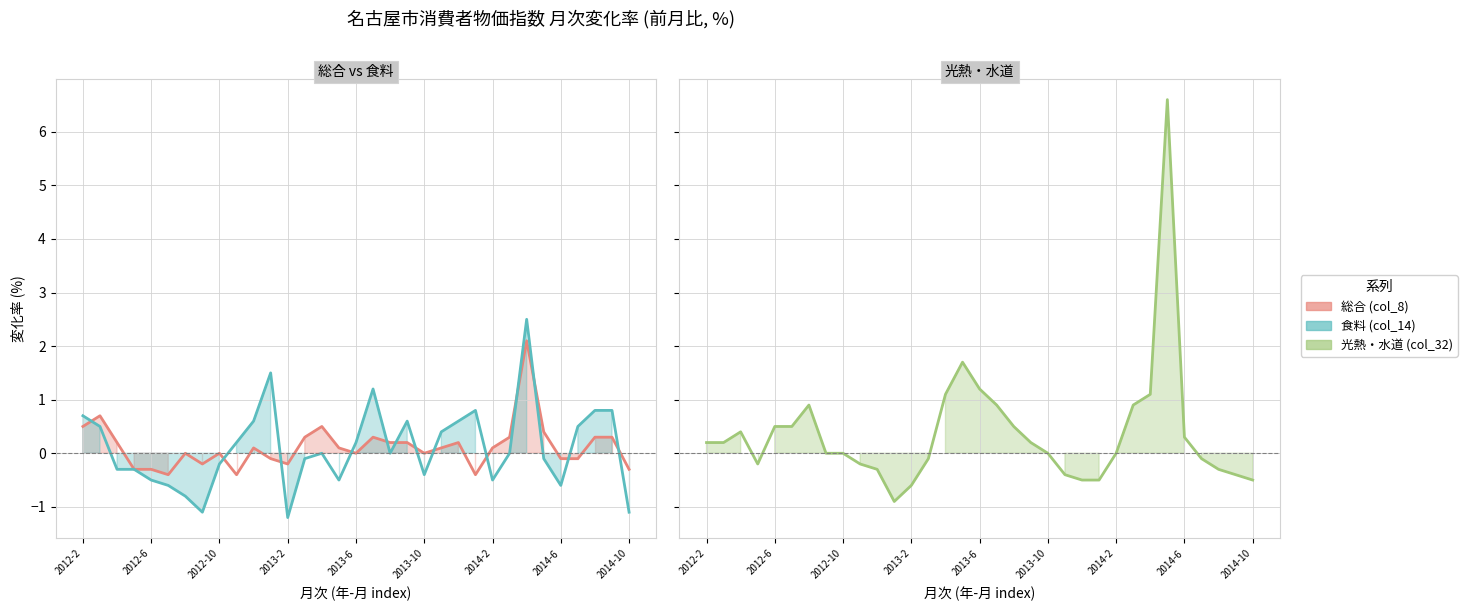

At 2013-10, list the series in order from smallest to largest.

食料 (col_14), 総合 (col_8), 光熱・水道 (col_32)